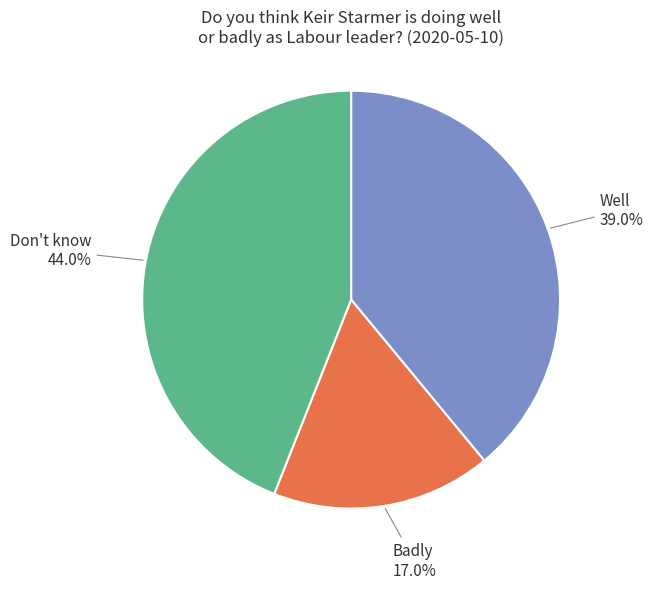

Does any single category account for the majority?

No